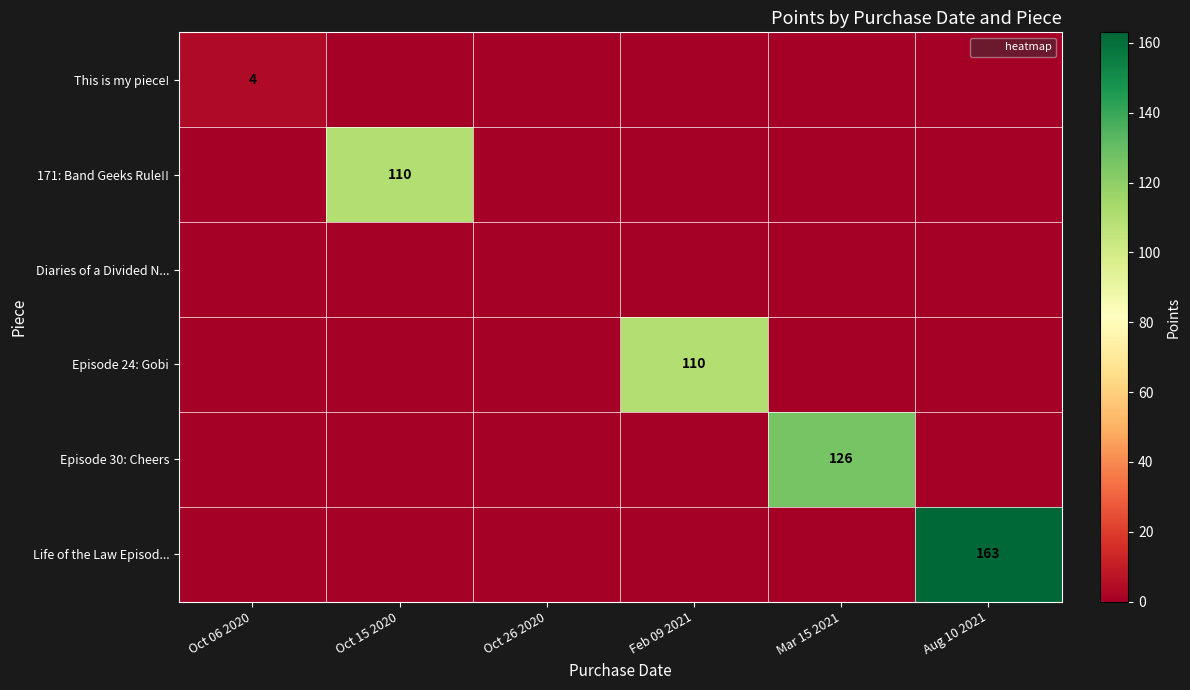

The This is my piece! series shows -3 at Oct 26 2020. True or false?

False